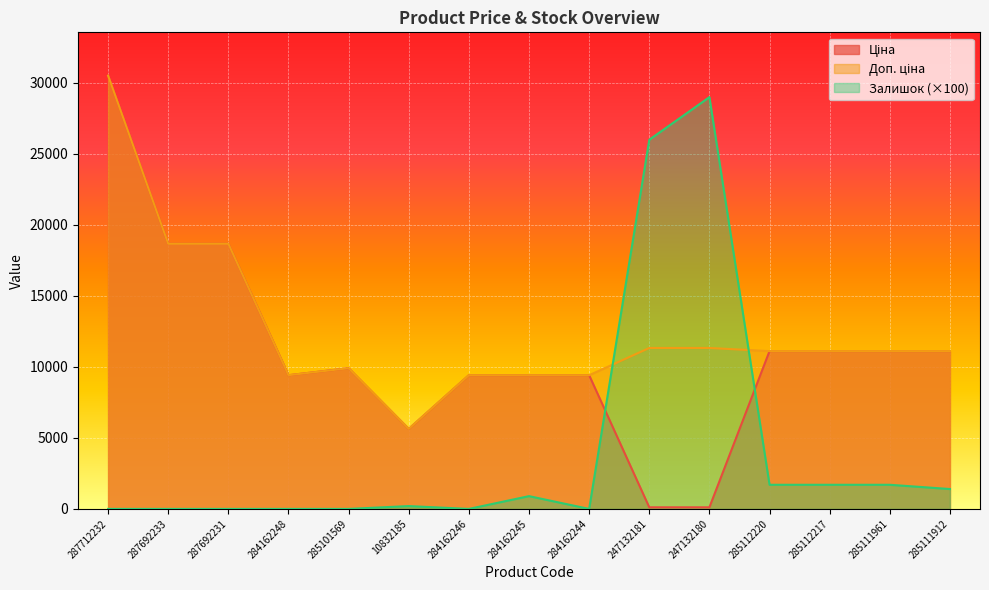

At which category does Залишок reach its first local valley?

284162246